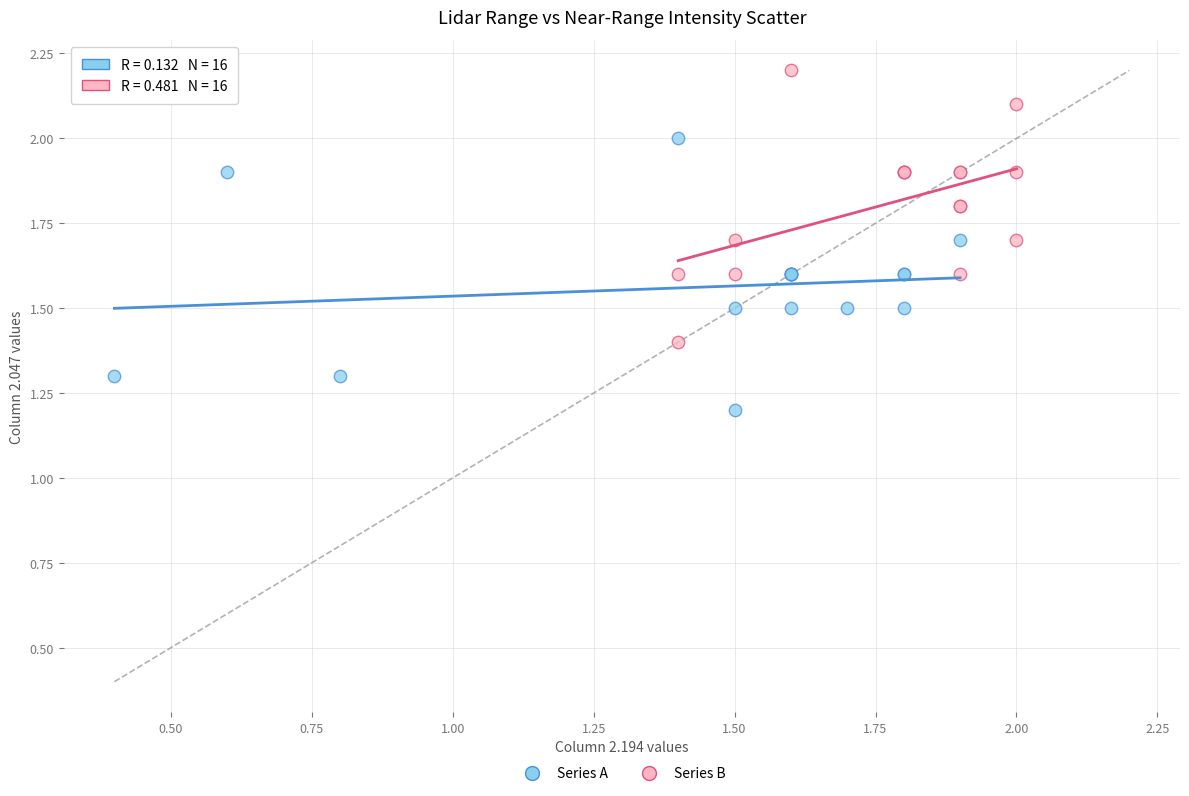

Which series reaches the minimum Y coordinate?

Series A